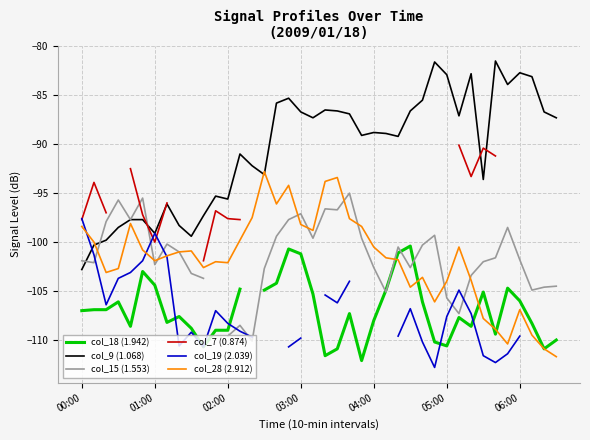

What is the maximum value for col_9 (1.068)?

-81.5